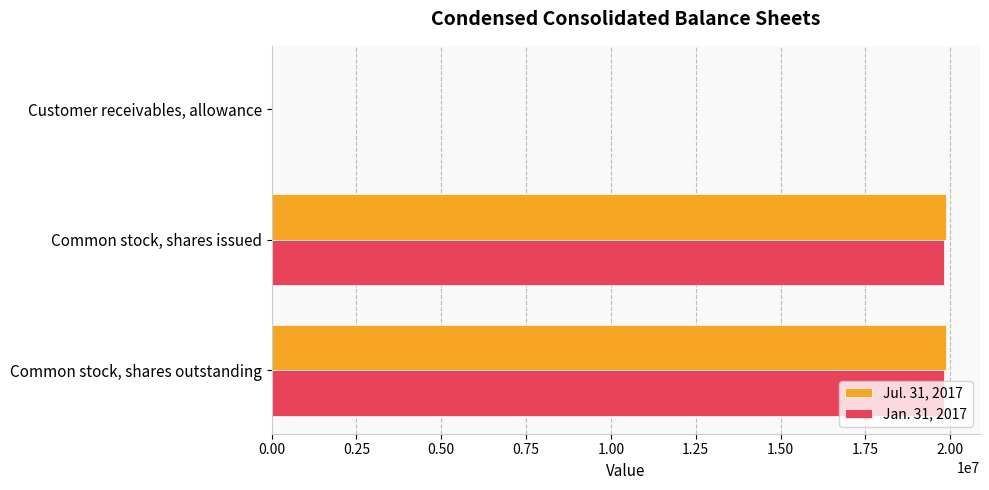

What is the greatest value displayed?

19883000